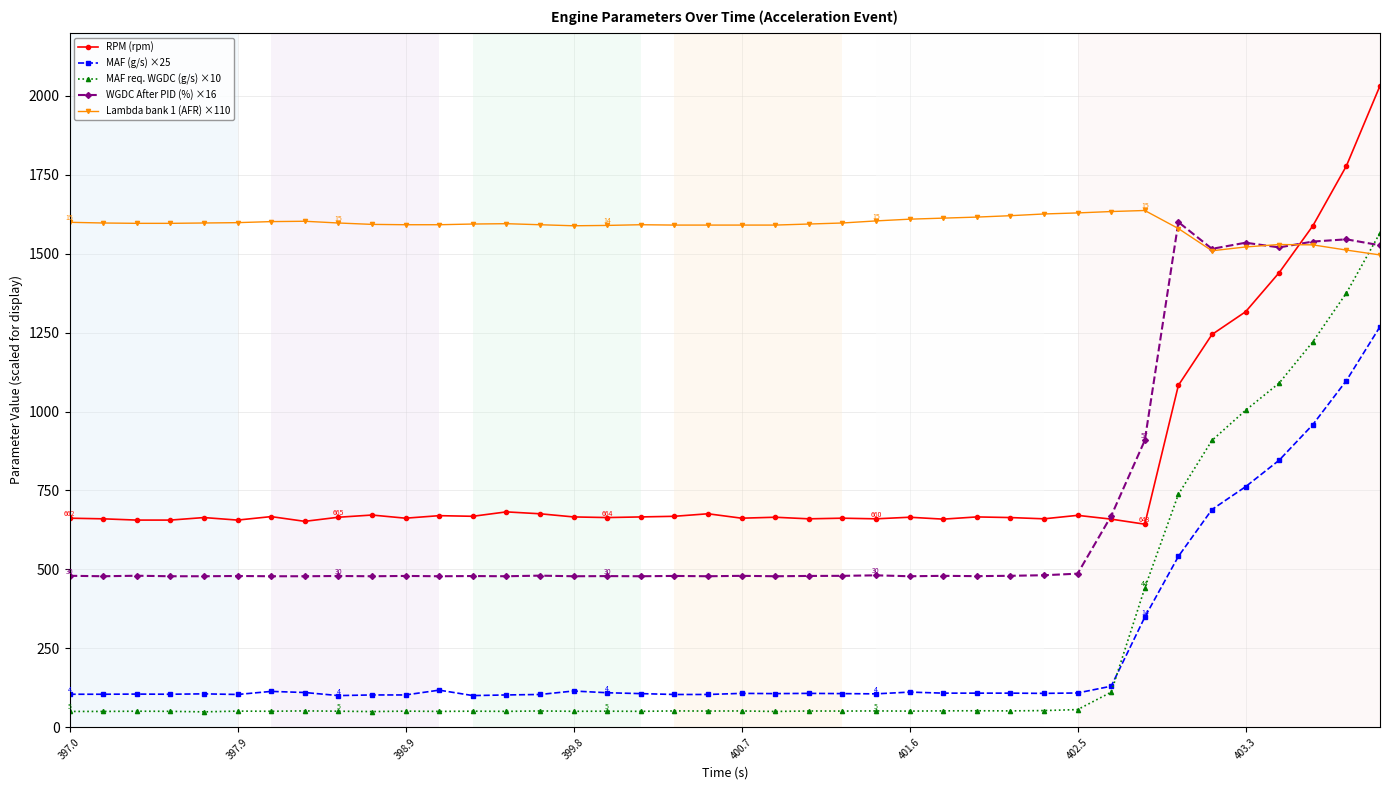

True or false: RPM (rpm) has more than 2 points higher than both neighbors.

True